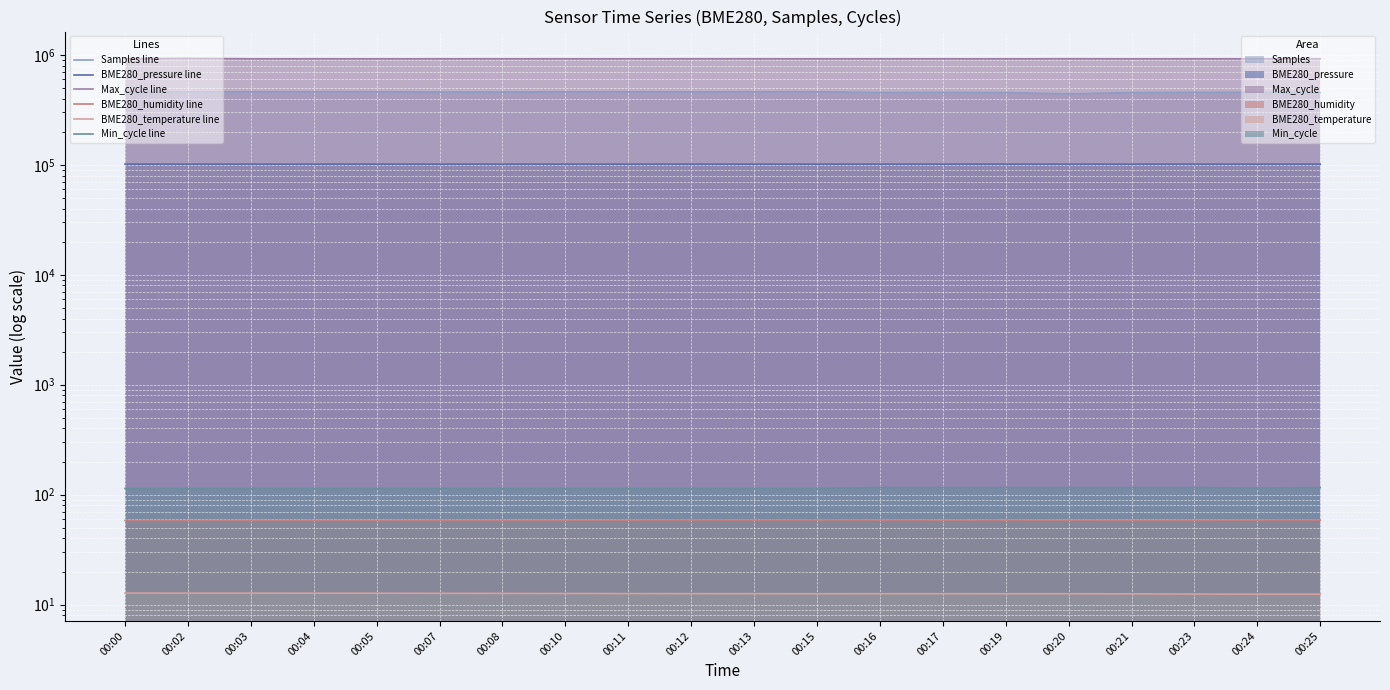

What is the minimum value shown in the chart?

12.4